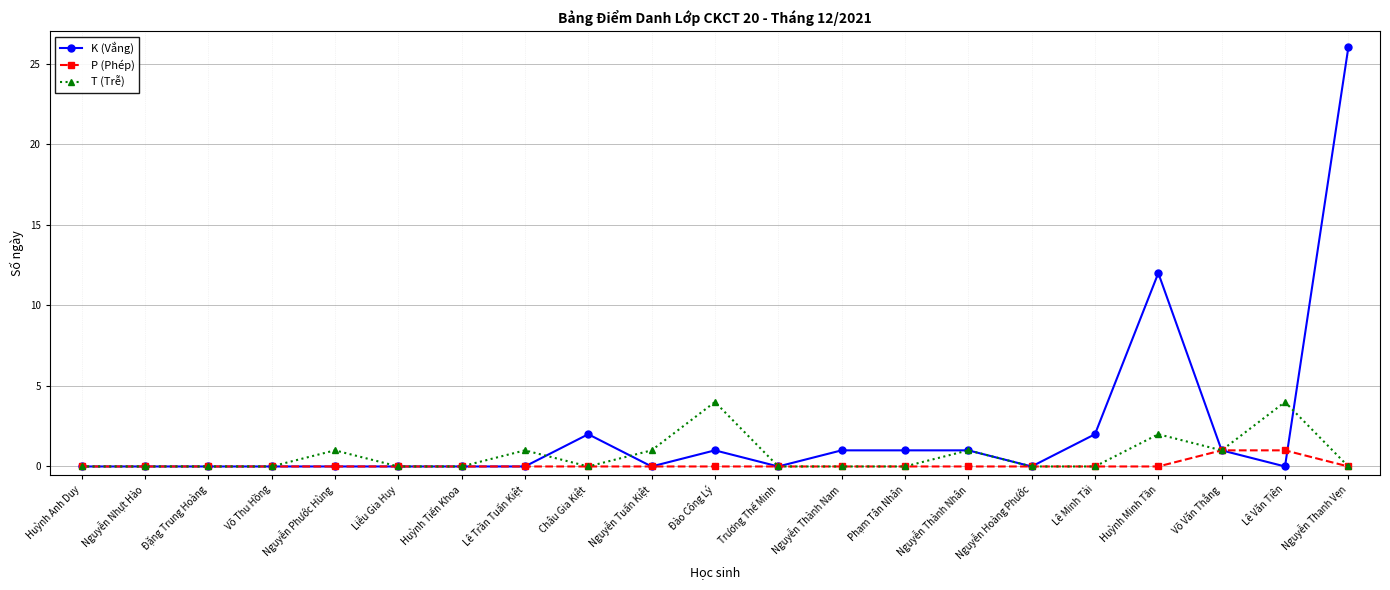

List the series in order of their overall mean, highest first.

K (Vắng), T (Trễ), P (Phép)